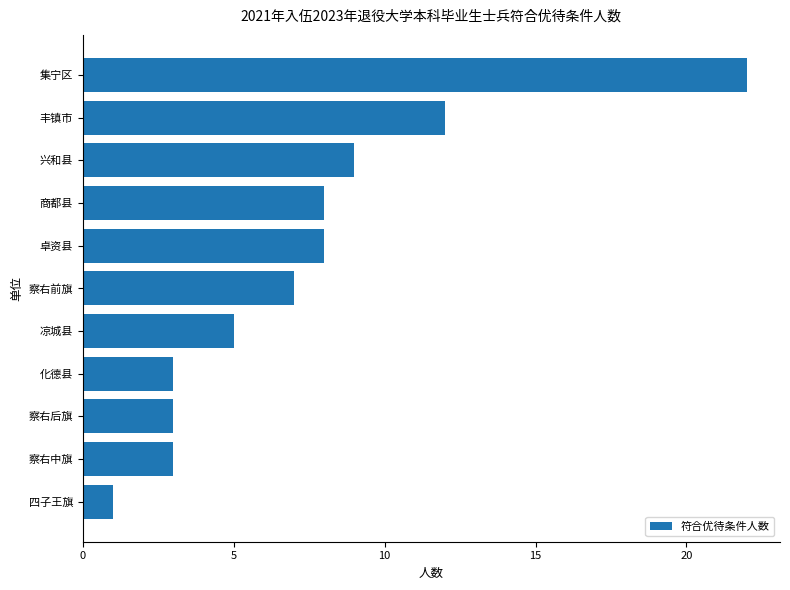

How many values are below 7?

5